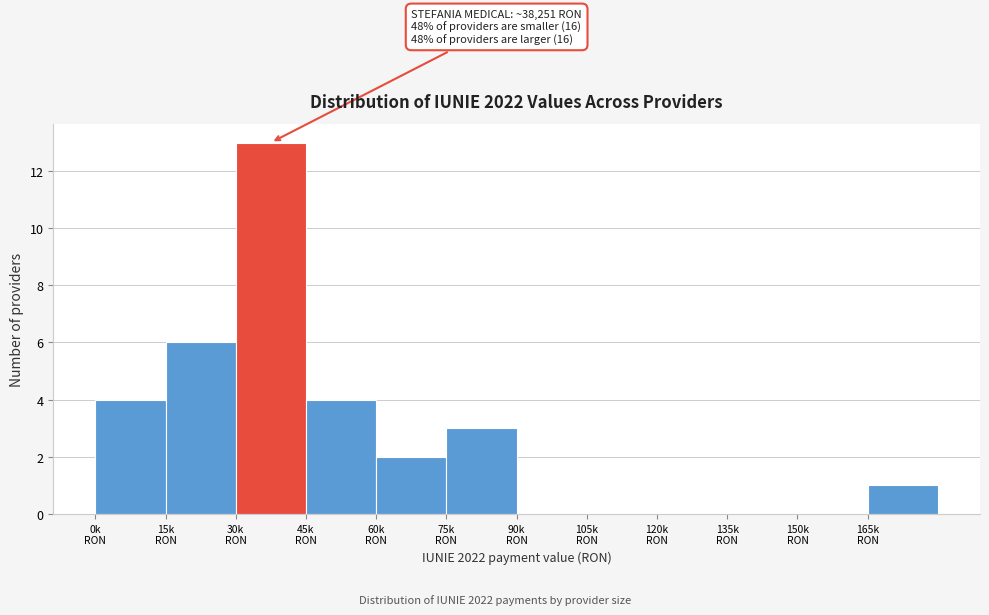

What is the maximum value shown in the chart?

13